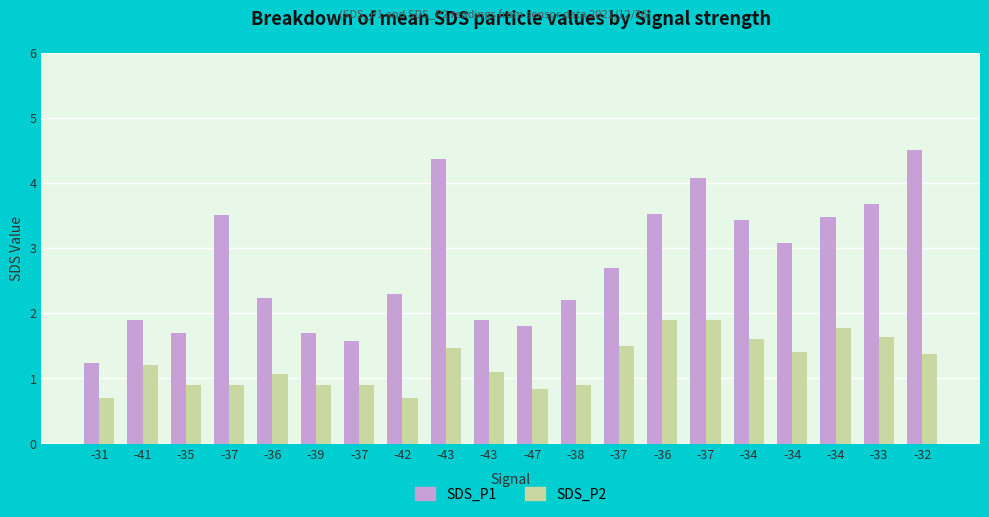

What is the difference between the SDS_P1 values at -41 and -34?

1.2